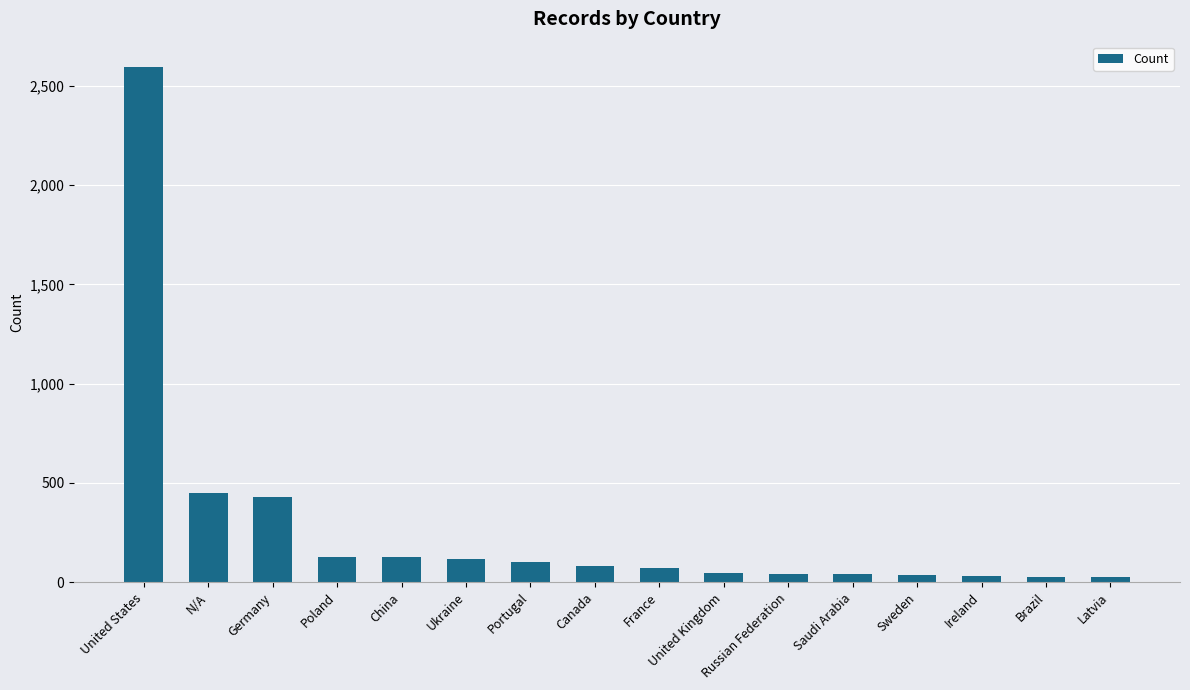

Which has a higher value, China or Sweden?

China